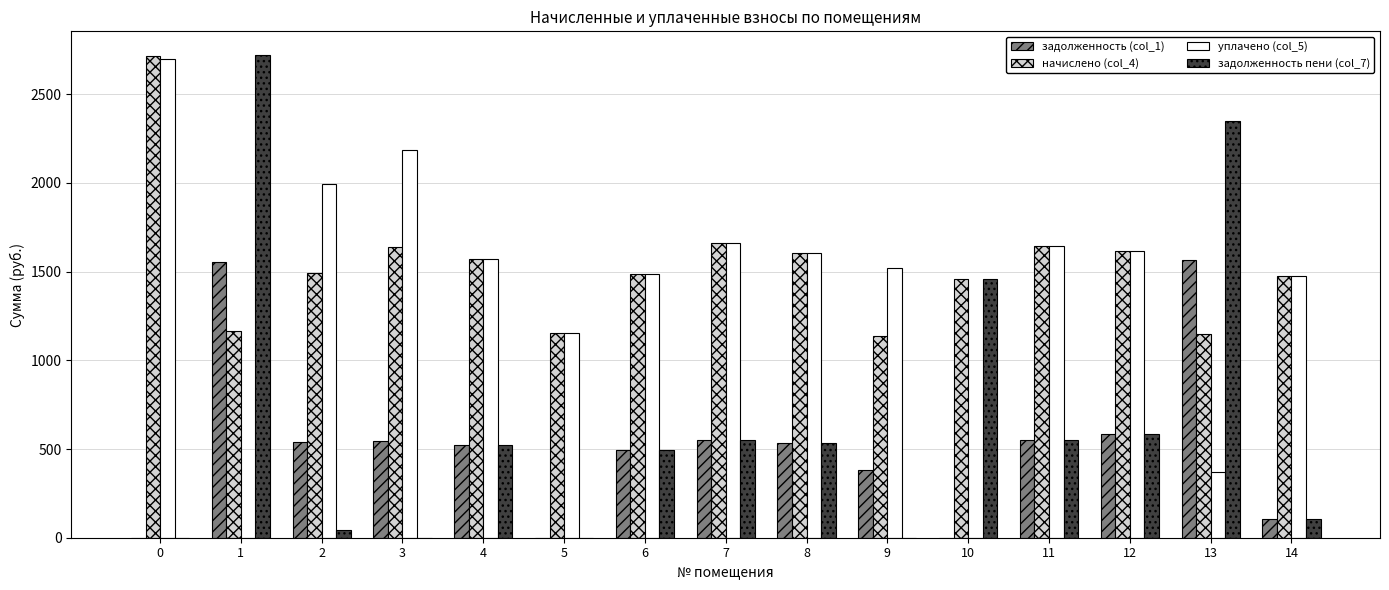

The value of уплачено (col_5) at 9 is 1519.0. True or false?

True